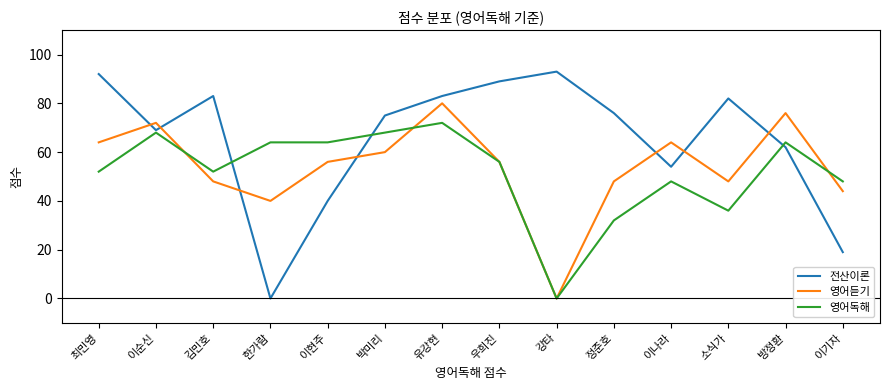

What is the sum of all 영어듣기 values?

756